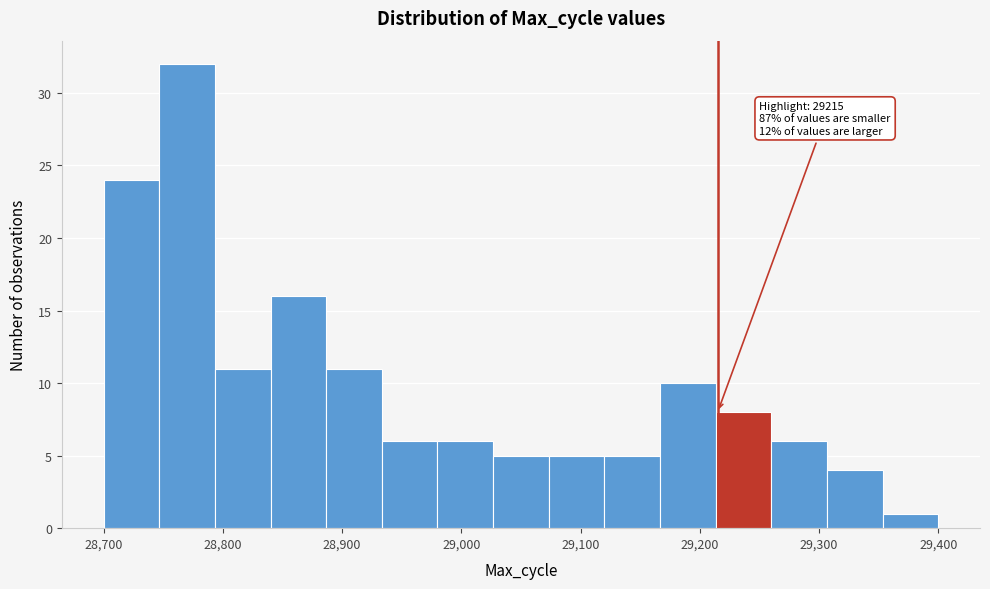

Which range on the x-axis has the tallest bar?

28750 to 28790